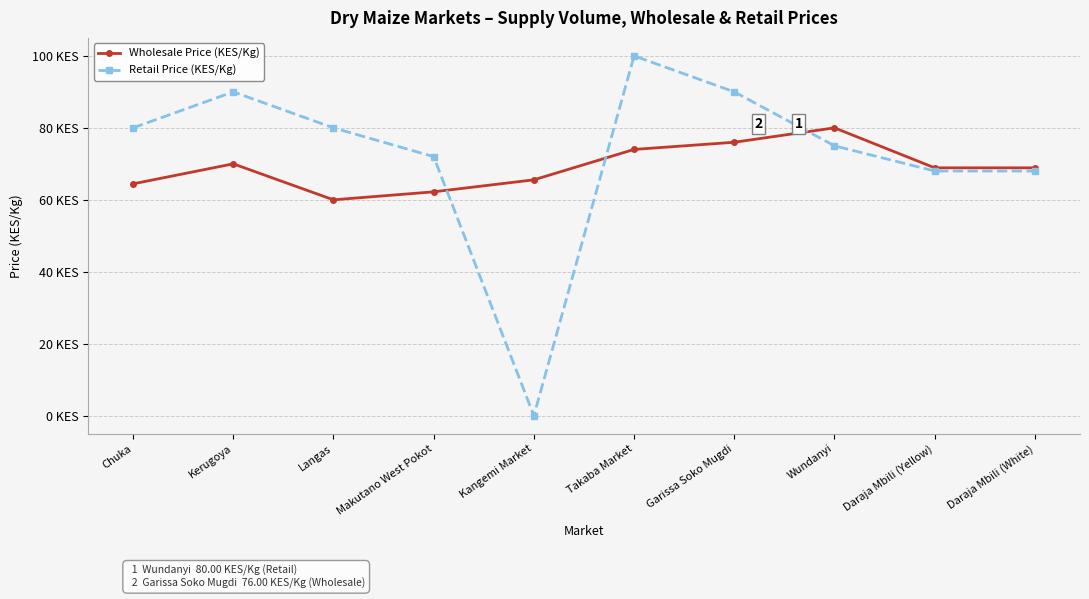

Reading left to right, transcribe all the data shown in this chart.

Wholesale Price (KES/Kg): 64.4	70.0	60.0	62.2	65.6	74.0	76.0	80.0	68.9	68.9
Retail Price (KES/Kg): 80.0	90.0	80.0	72.0	0.0	100.0	90.0	75.0	68.0	68.0